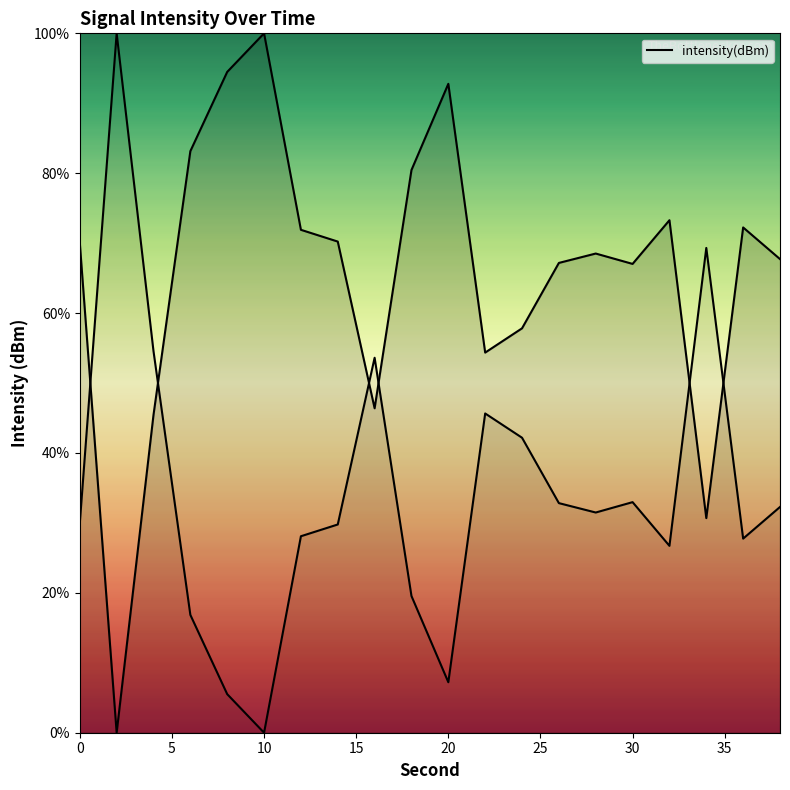

At which category does the data reach its first local valley?

2